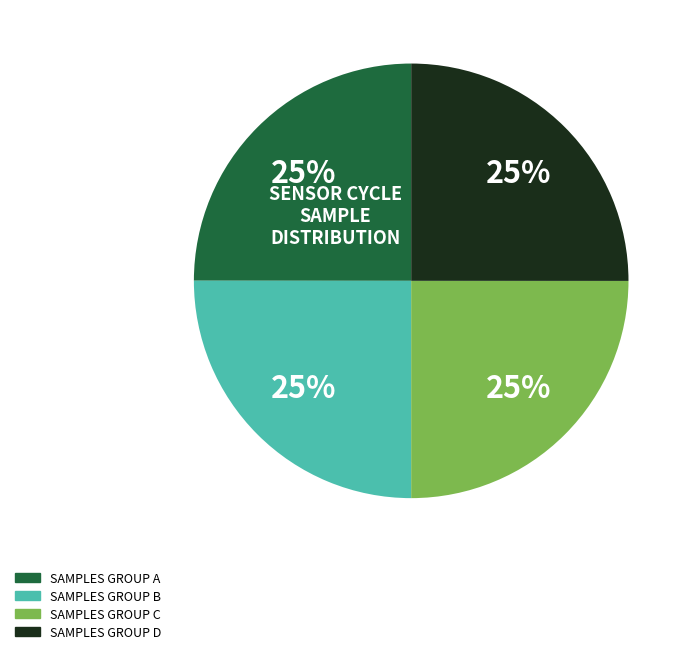

Is there a majority slice in this chart?

No